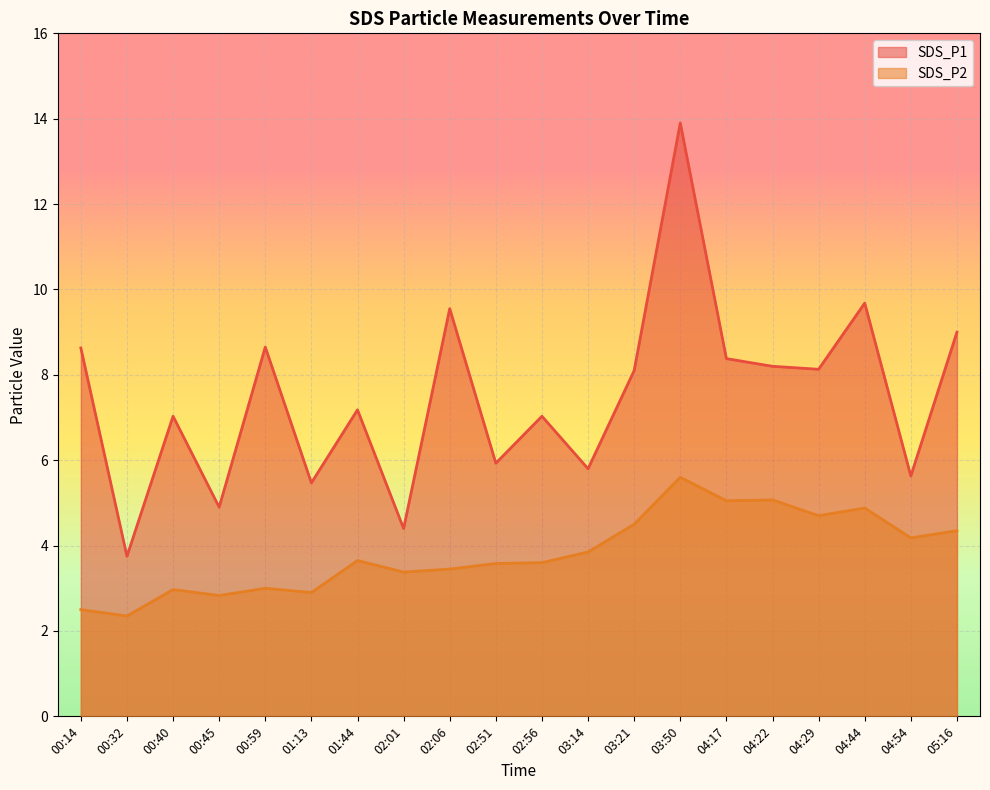

How many data points in SDS_P2 are above 3?

14